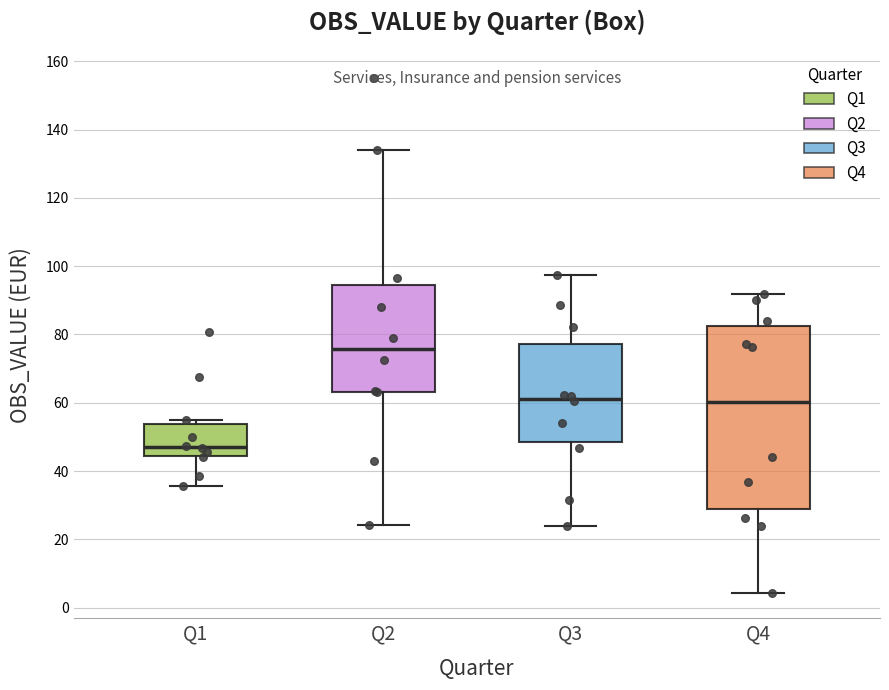

Reading left to right, read every box against the y-axis: the position of its median line, the range the box covers, and the ends of its whiskers. The values are not printed on the chart, so give them approximately, as read against the axis.

Q1: median 46, box 44 to 54, whiskers 36 to 54 (just above the box's upper edge)
Q2: median 76, box 64 to 94, whiskers 24 to 134
Q3: median 62, box 48 to 78, whiskers 24 to 98
Q4: median 60, box 28 to 82, whiskers 4 to 92